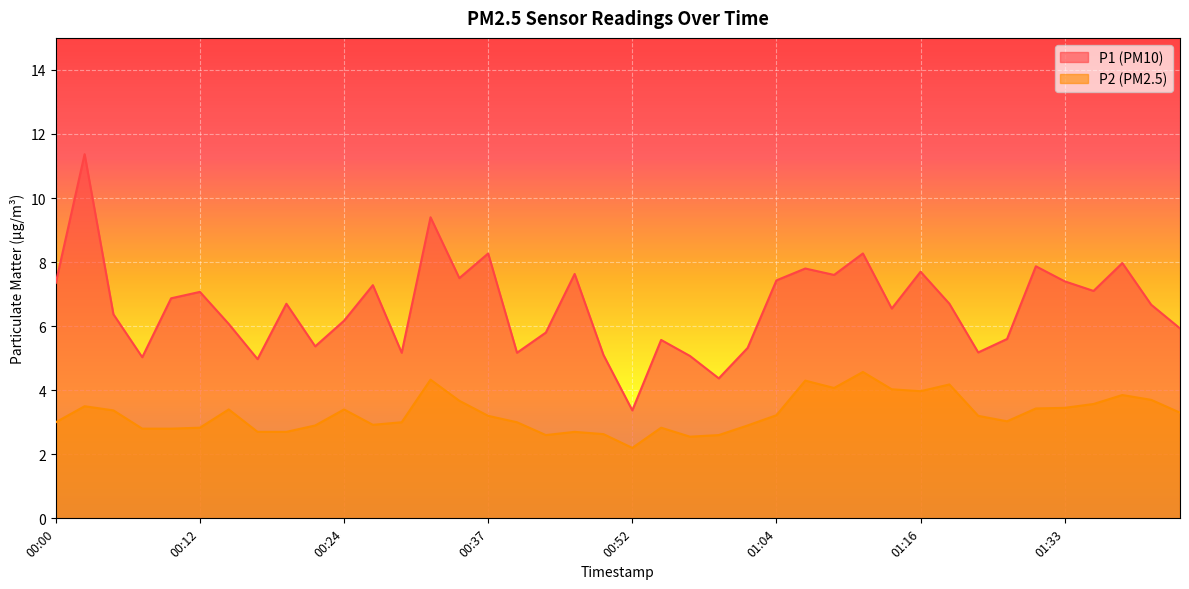

True or false: P1 has more than 2 points higher than both neighbors.

True